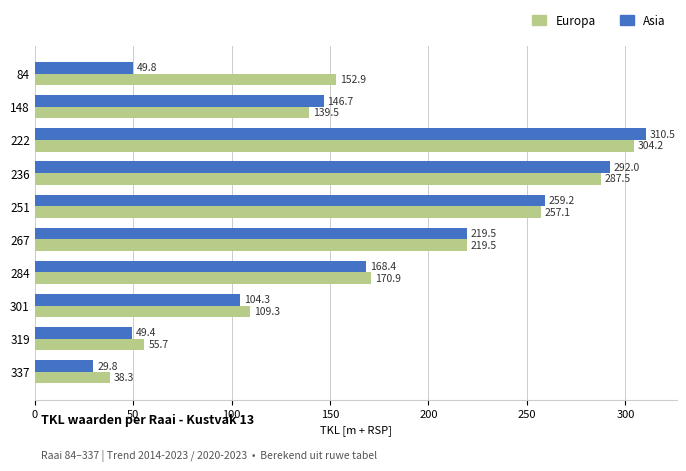

Which series has the widest spread of values?

Asia